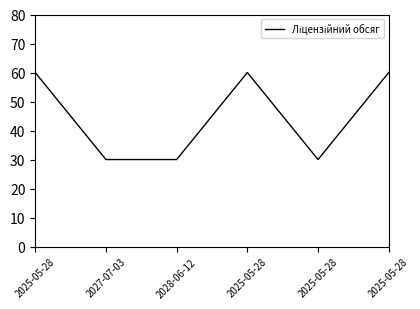

Rank the categories by value from lowest to highest.

2027-07-03, 2028-06-12, 2025-05-28, 2025-05-28, 2025-05-28, 2025-05-28